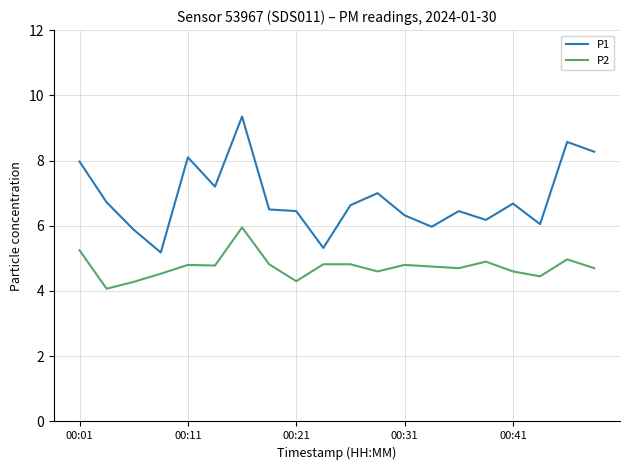

How many lines are shown in the chart?

2